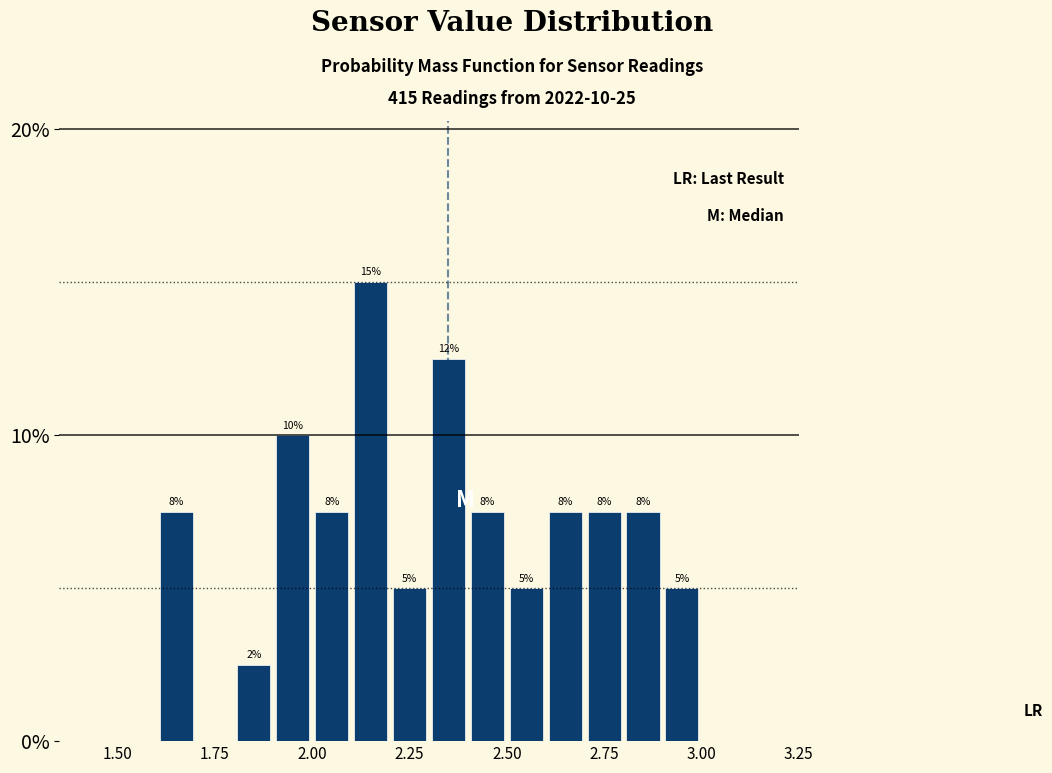

Read against the x-axis, roughly where is the centre of the tallest bar?

2.15